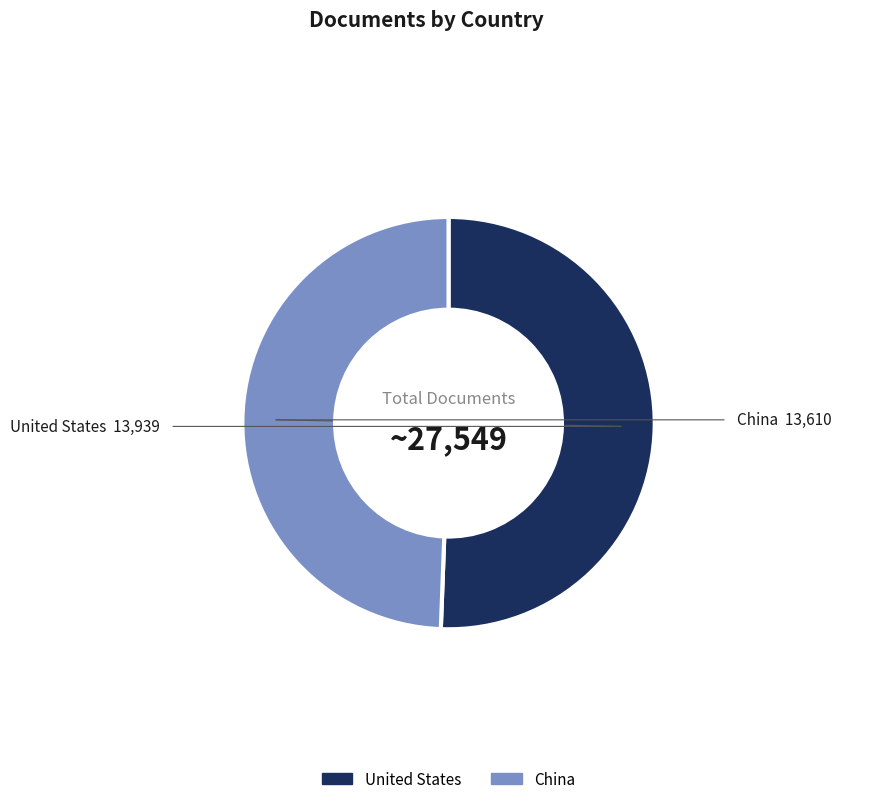

Which category has the smallest portion of the pie?

China